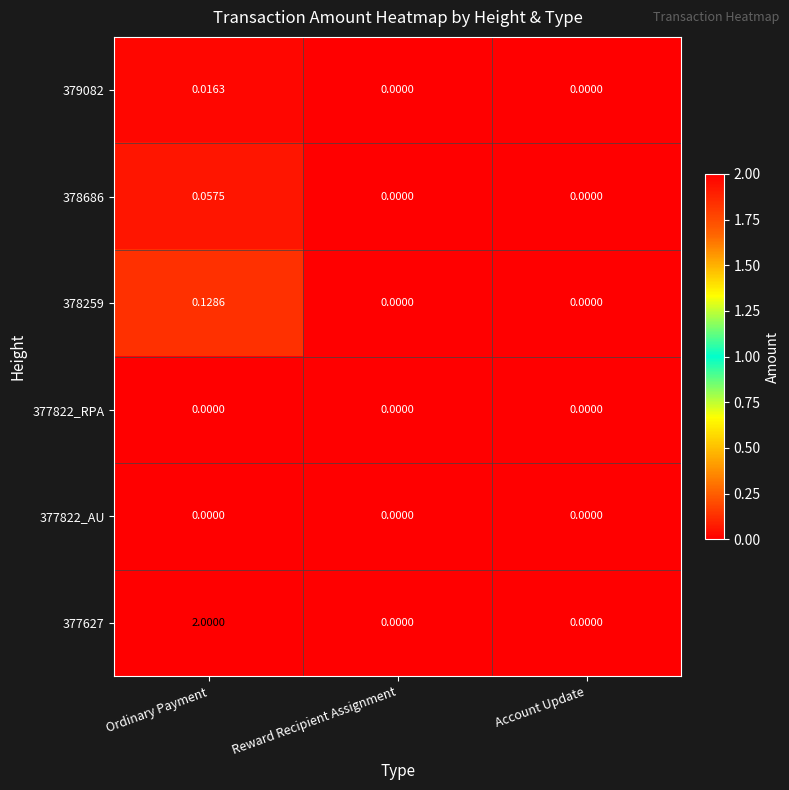

Which label corresponds to the largest value in the chart?

Ordinary Payment